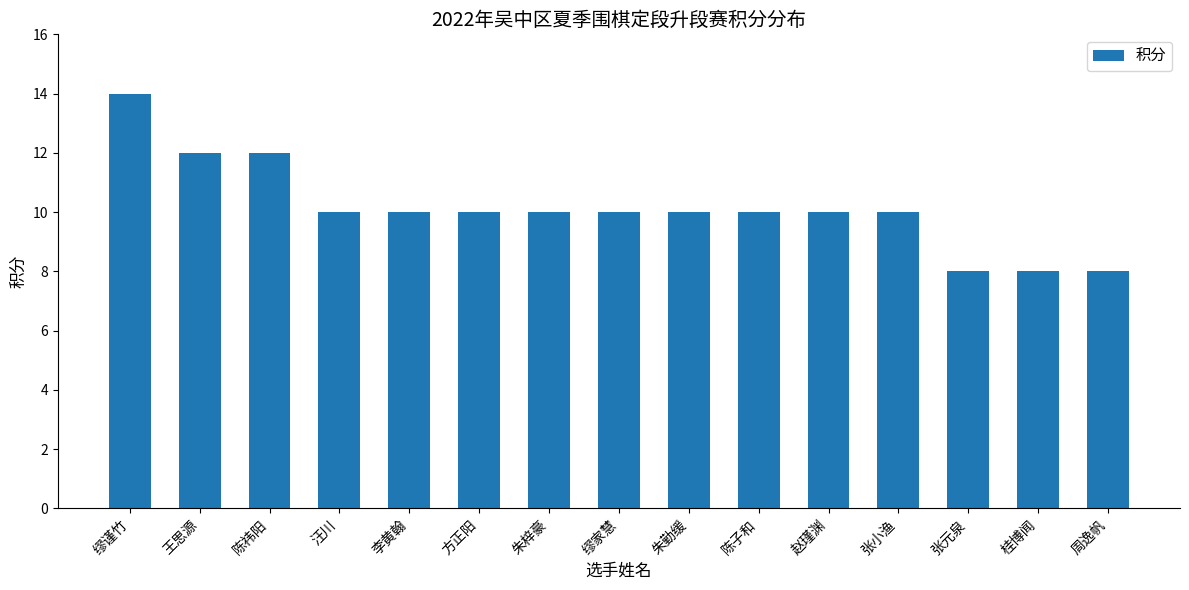

What is the ratio of the value at 缪谨竹 to the value at 朱勤缓?

1.4